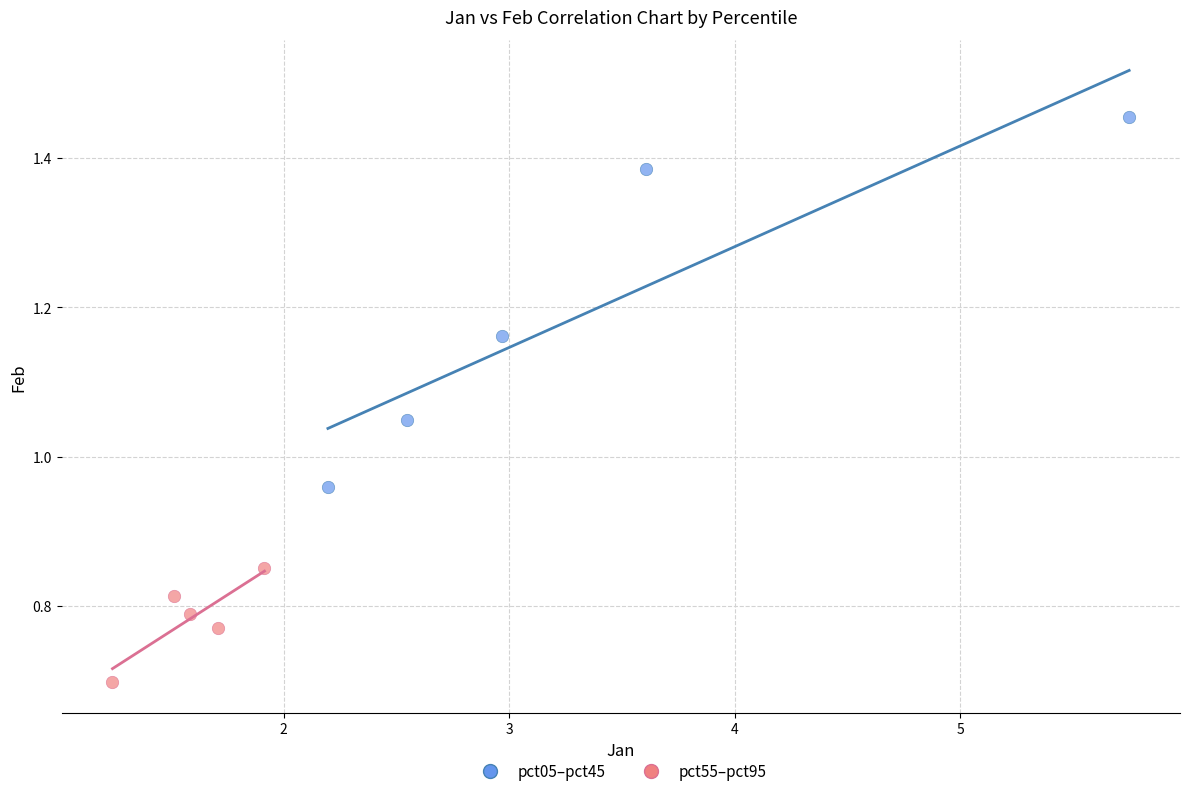

Which series has the largest Y range (max minus min)?

pct05–pct45